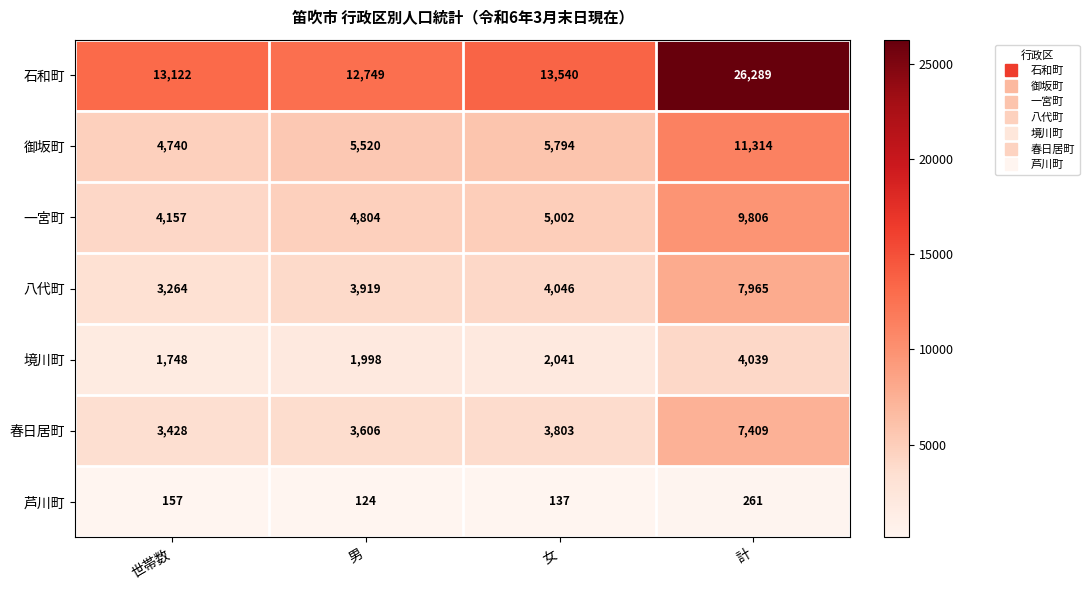

At which category is the sum across all series the highest?

計